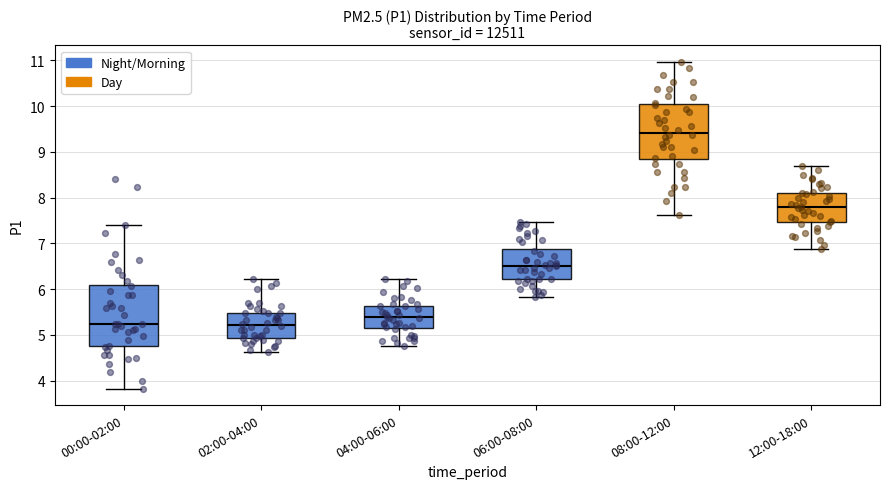

Reading left to right, read every box against the y-axis: the position of its median line, the range the box covers, and the ends of its whiskers. The values are not printed on the chart, so give them approximately, as read against the axis.

00:00-02:00: median 5.2, box 4.8 to 6.1, whiskers 3.8 to 7.4
02:00-04:00: median 5.2, box 4.9 to 5.5, whiskers 4.6 to 6.2
04:00-06:00: median 5.4, box 5.2 to 5.6, whiskers 4.8 to 6.2
06:00-08:00: median 6.5, box 6.2 to 6.9, whiskers 5.8 to 7.5
08:00-12:00: median 9.4, box 8.8 to 10.0, whiskers 7.6 to 11.0
12:00-18:00: median 7.8, box 7.5 to 8.1, whiskers 6.9 to 8.7